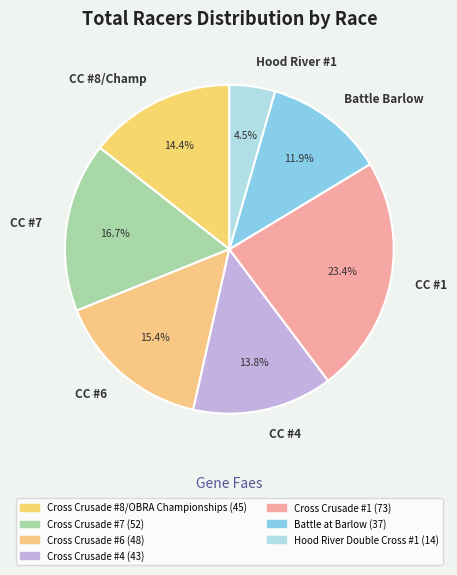

Rank the categories by value from highest to lowest.

CC #1, CC #7, CC #6, CC #8/Champ, CC #4, Battle Barlow, Hood River #1